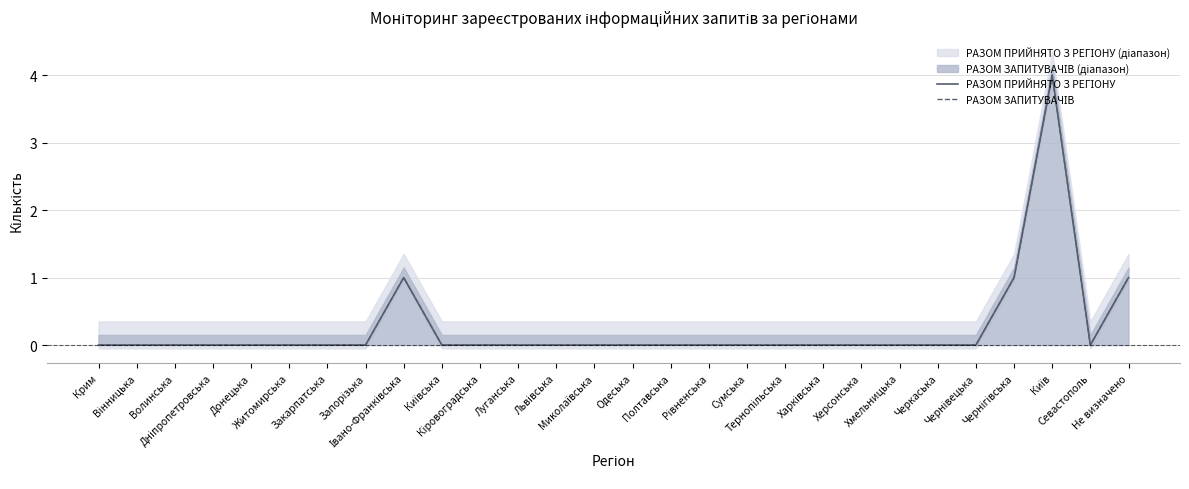

The value of РАЗОМ ЗАПИТУВАЧІВ at Кіровоградська is 0. True or false?

True